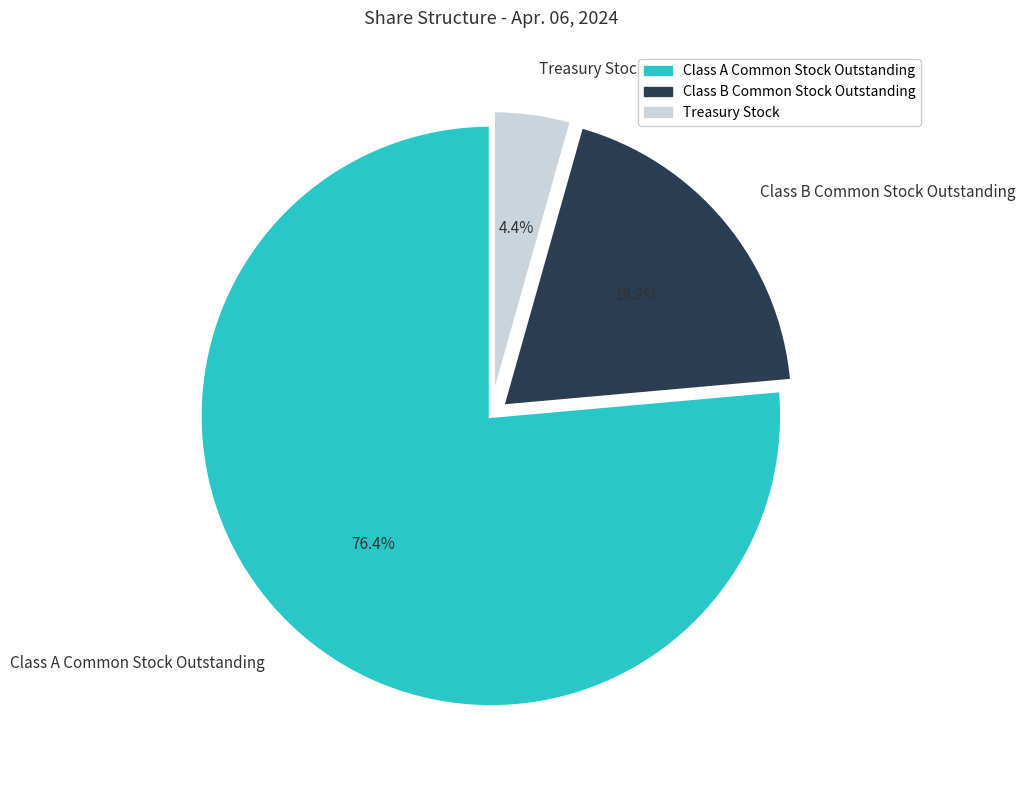

Which slice is the smallest?

Treasury Stock